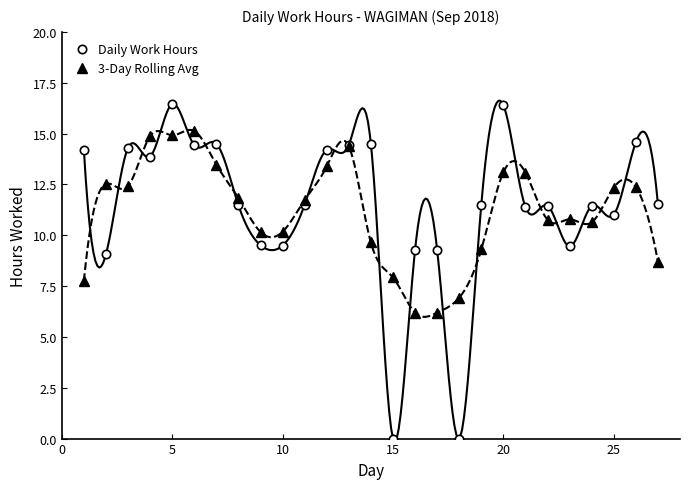

True or false: Daily Work Hours has a value of 6.8 at 25.

False